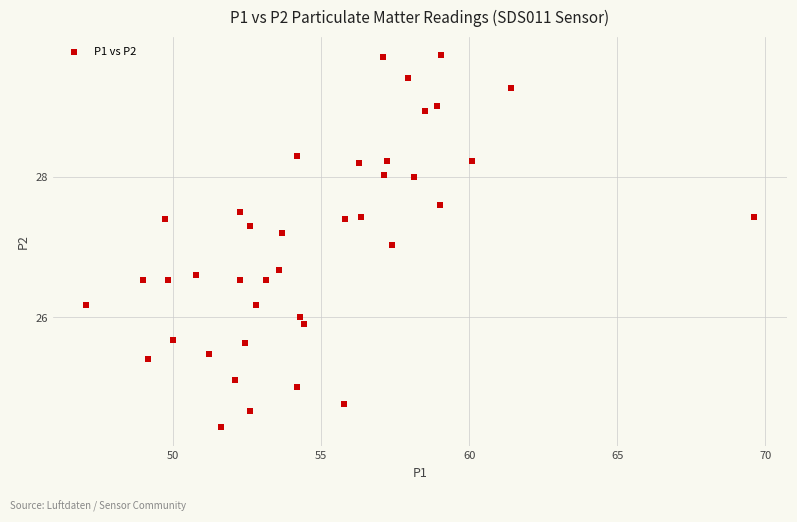

What is the range of X values (max minus min)?

22.5